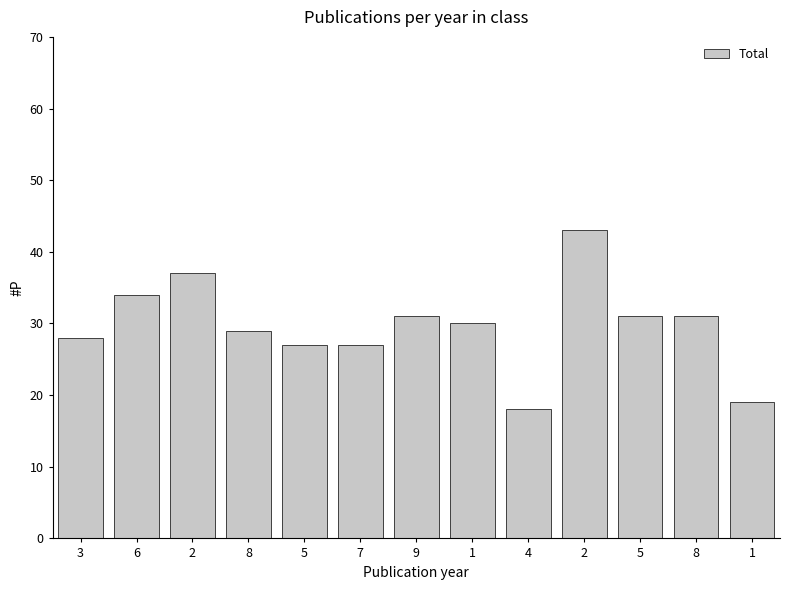

At which label does the data first exceed 30?

6